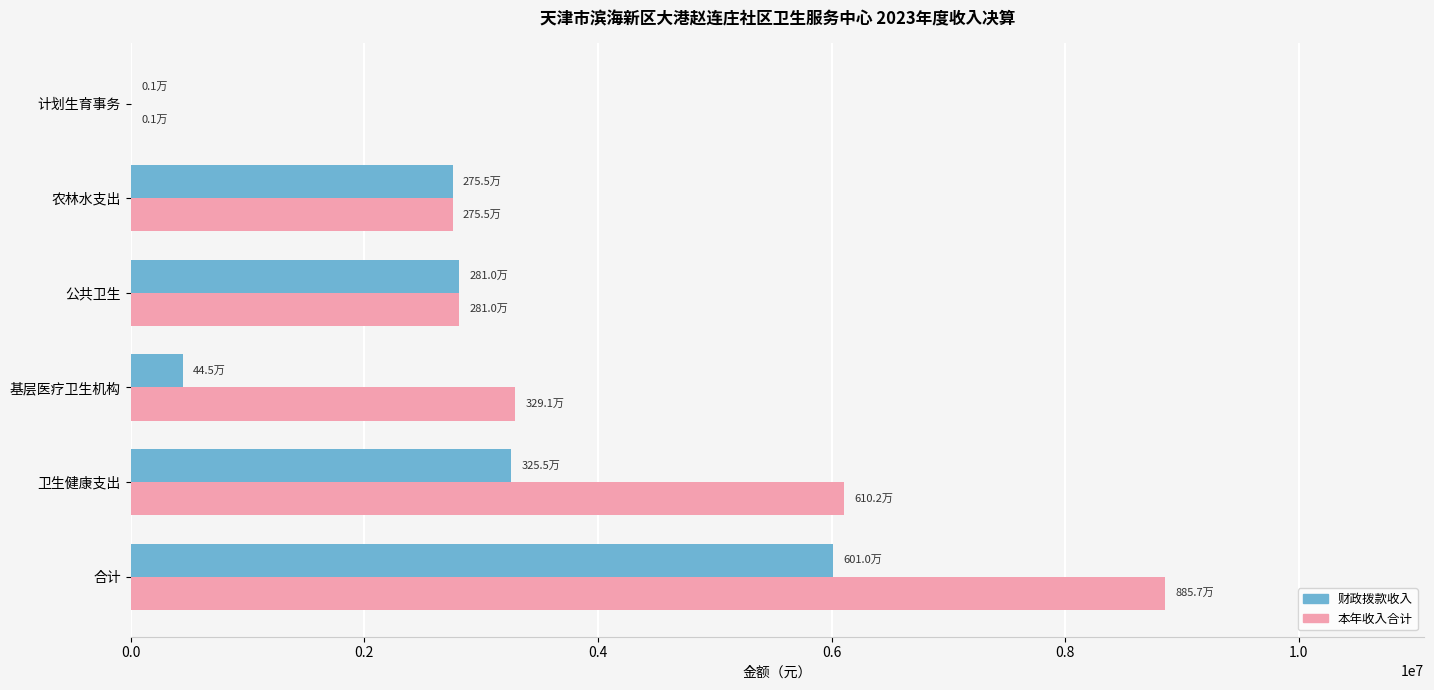

What is the sum of all 财政拨款收入 values?

15275168.6